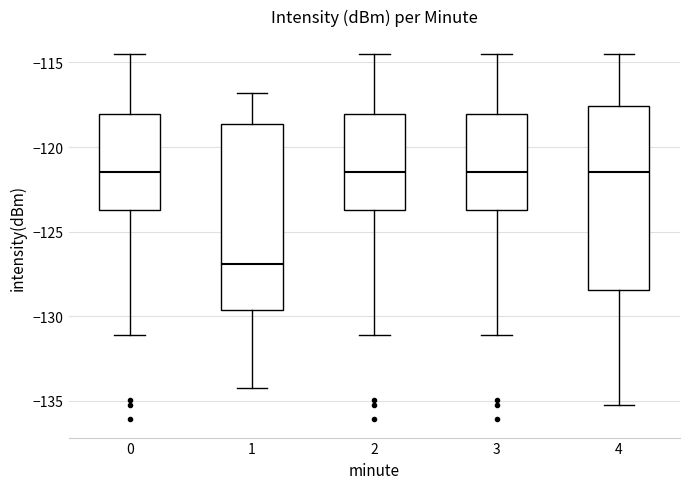

Reading left to right, transcribe this box plot: for each box, give where its median line is, the range the box spans, and where its two whiskers end, as read against the y-axis. The values are not printed on the chart, so give them approximately, as read against the axis.

0: median -121.5, box -123.5 to -118.0, whiskers -131.0 to -114.5
1: median -127.0, box -129.5 to -118.5, whiskers -134.0 to -117.0
2: median -121.5, box -123.5 to -118.0, whiskers -131.0 to -114.5
3: median -121.5, box -123.5 to -118.0, whiskers -131.0 to -114.5
4: median -121.5, box -128.5 to -117.5, whiskers -135.0 to -114.5